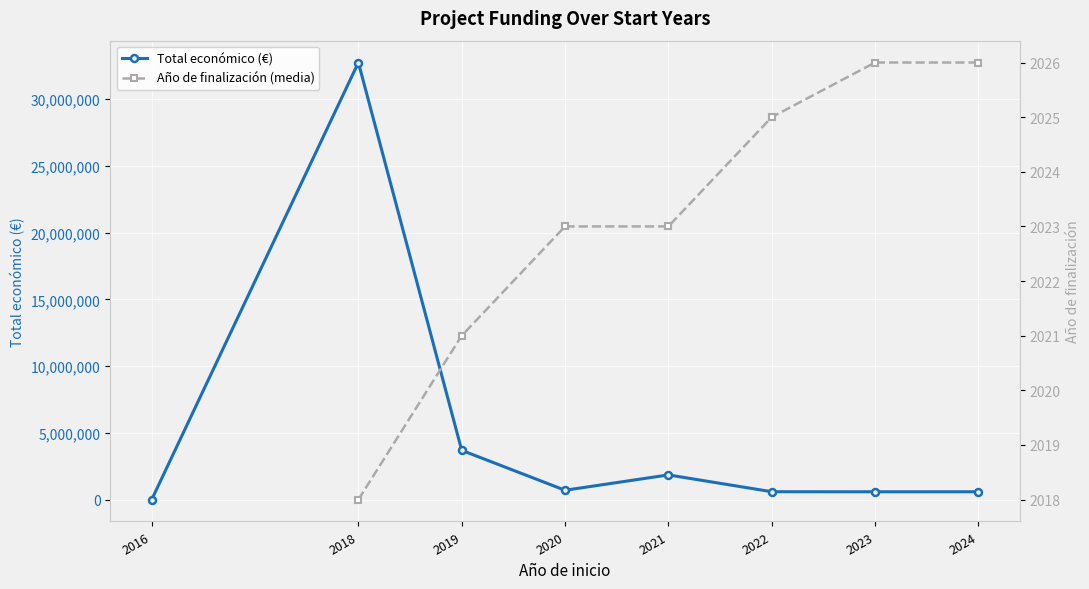

Count the number of categories in the chart.

8